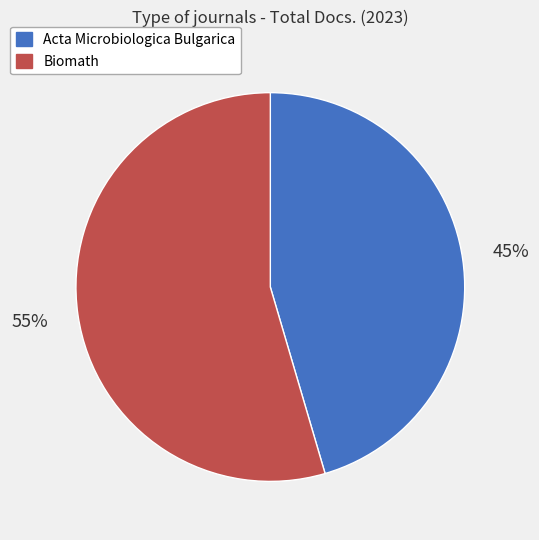

To the nearest percent, what is the combined percentage of Biomath and Acta Microbiologica Bulgarica?

100%